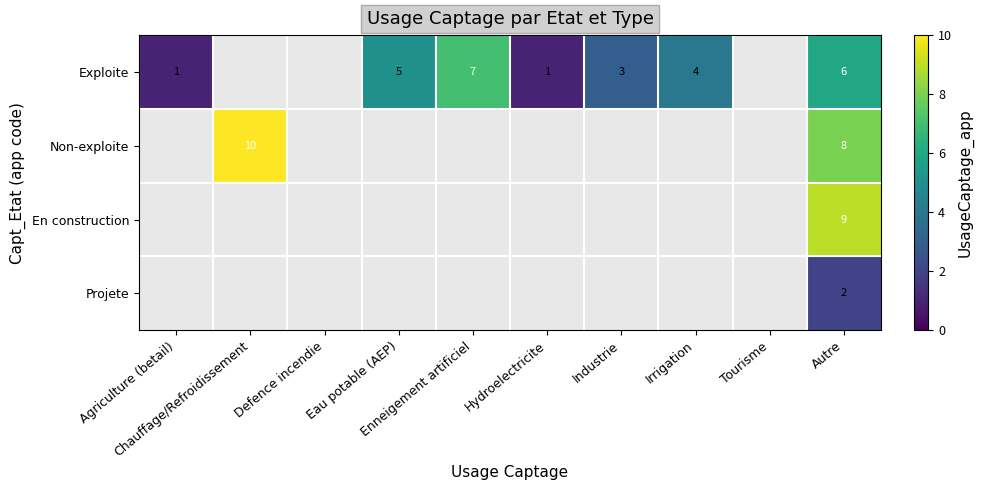

Which label corresponds to the smallest value in the chart?

Agriculture (betail)